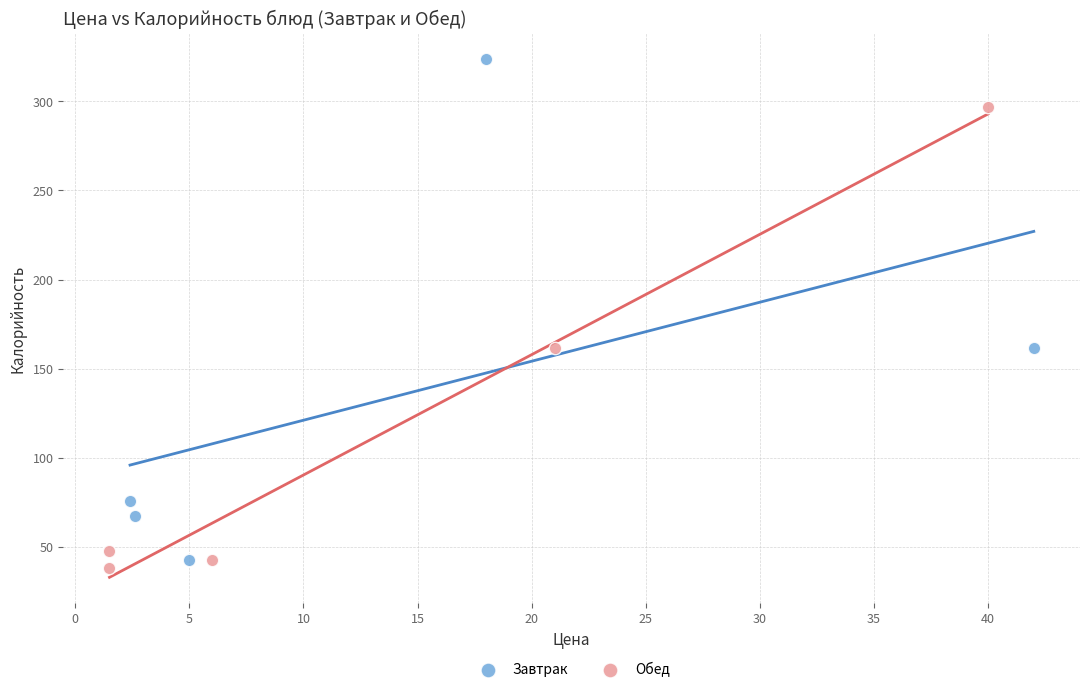

What are all the series names shown in the legend?

Завтрак, Обед